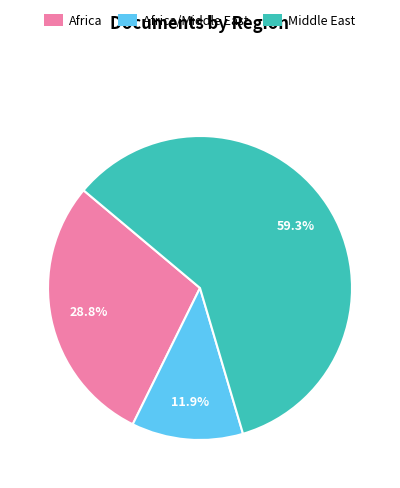

Is there a majority slice in this chart?

Yes